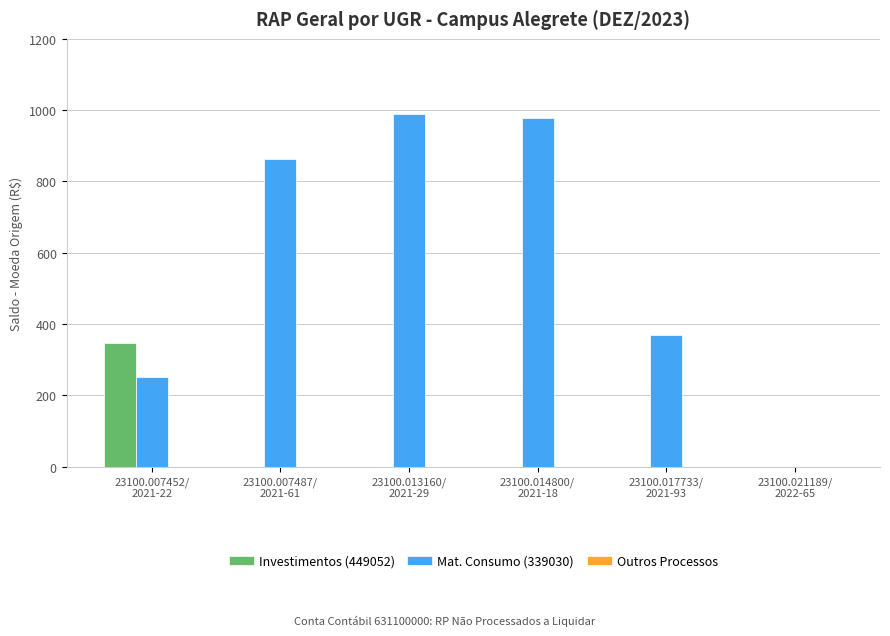

What is the highest value of the Mat. Consumo (339030) series?

988.3